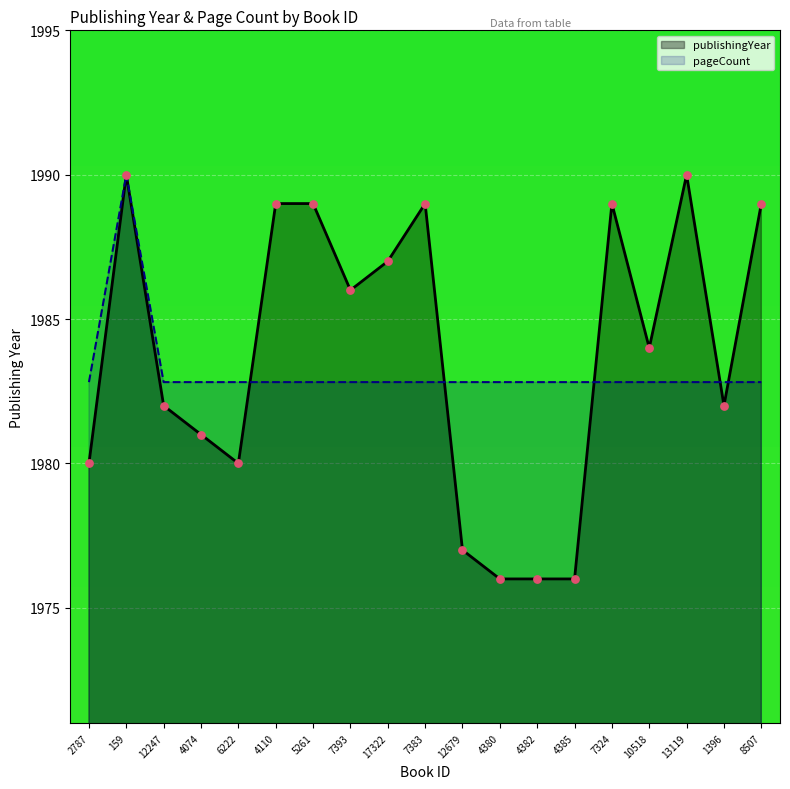

Is the value of pageCount at 8507 greater than the value of publishingYear at 12679?

Yes